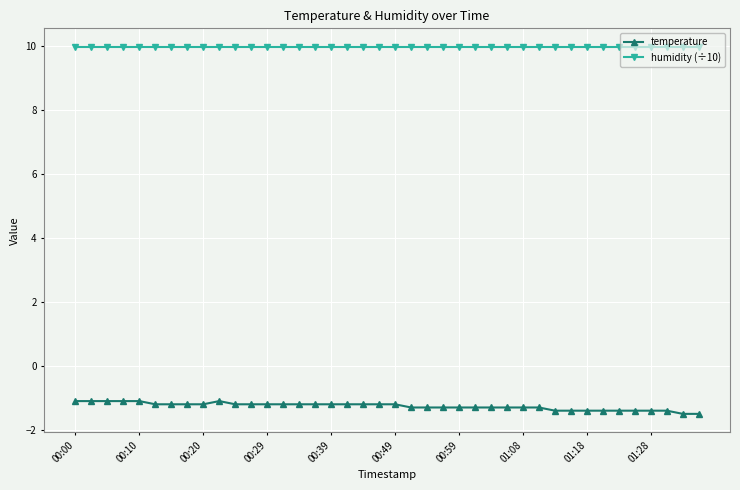

What is the value of the temperature point at the 27th from the left?

-1.3